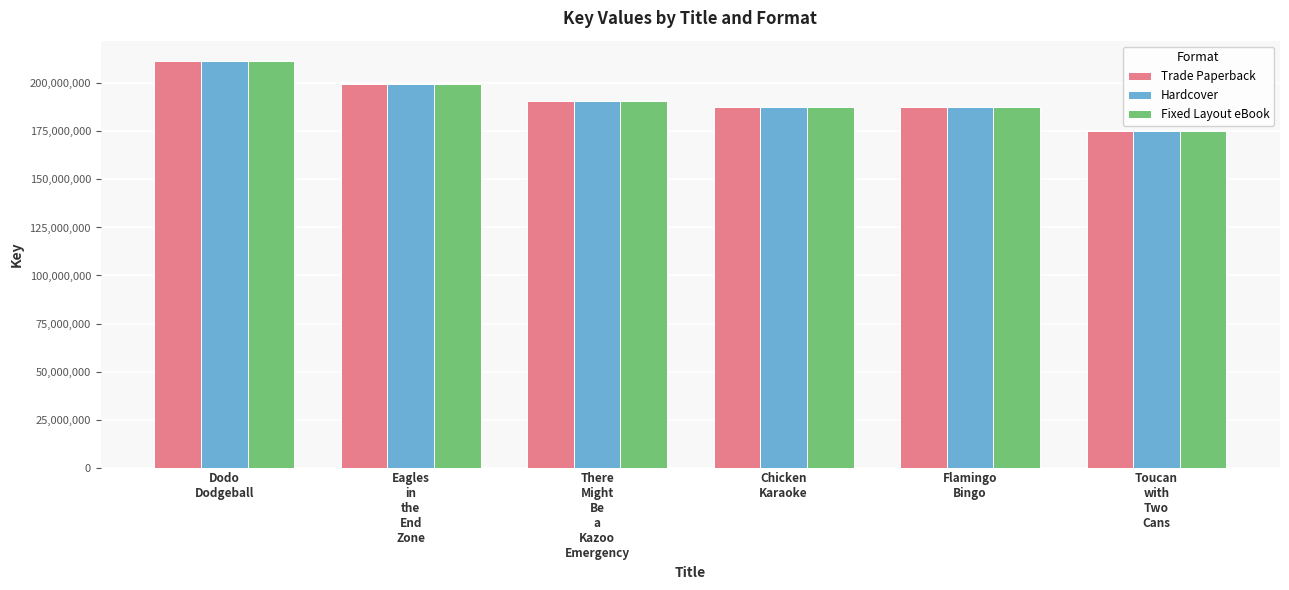

What is the smallest value displayed?

175428196